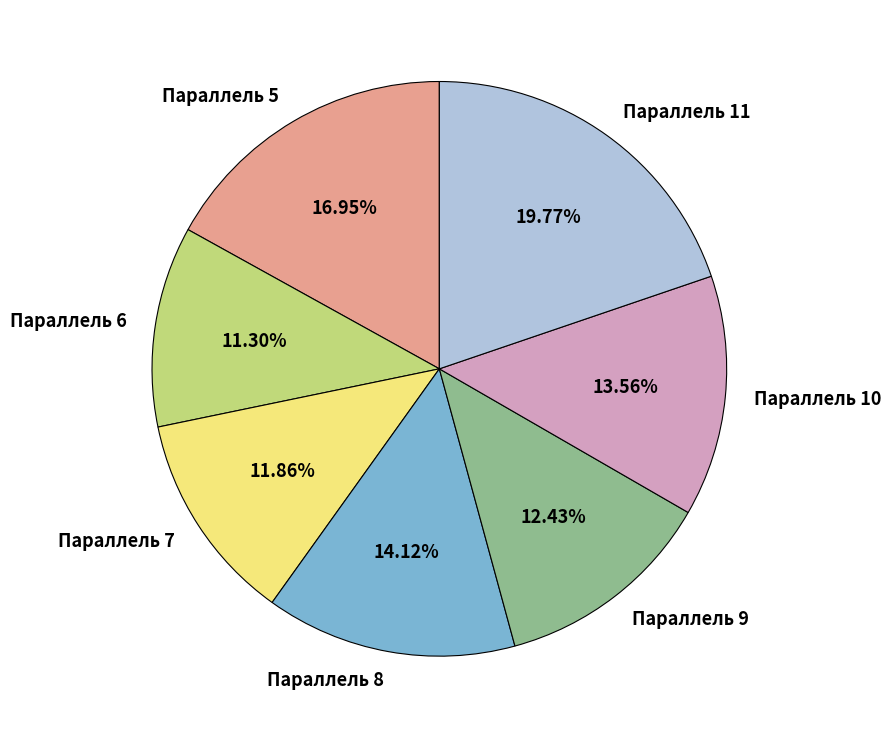

Rank the categories by value from lowest to highest.

Параллель 6, Параллель 7, Параллель 9, Параллель 10, Параллель 8, Параллель 5, Параллель 11